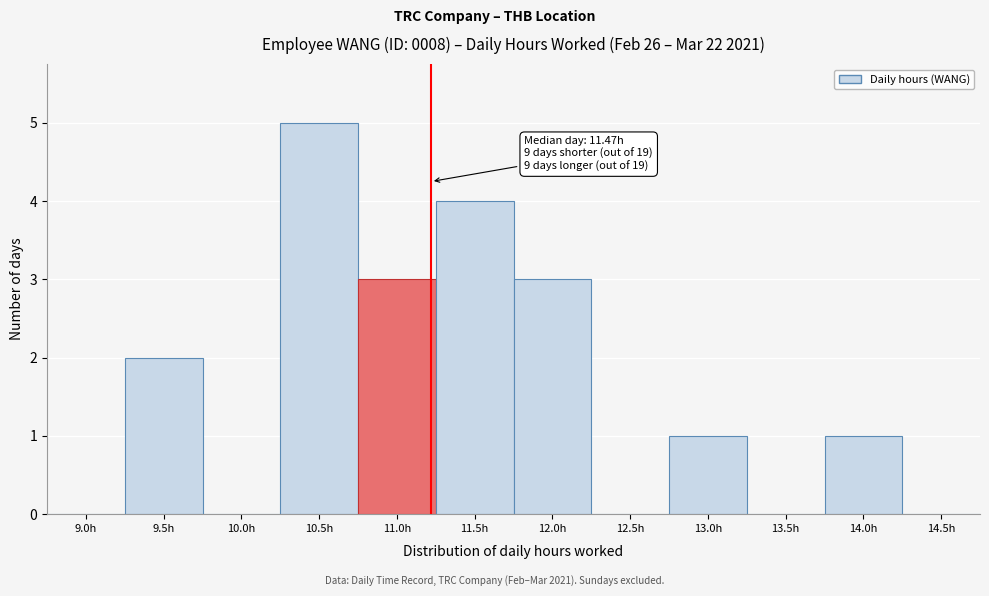

Reading right to left, extract all data points from this chart.

14.5h=0	14.0h=1	13.5h=0	13.0h=1	12.5h=0	12.0h=3	11.5h=4	11.0h=3	10.5h=5	10.0h=0	9.5h=2	9.0h=0